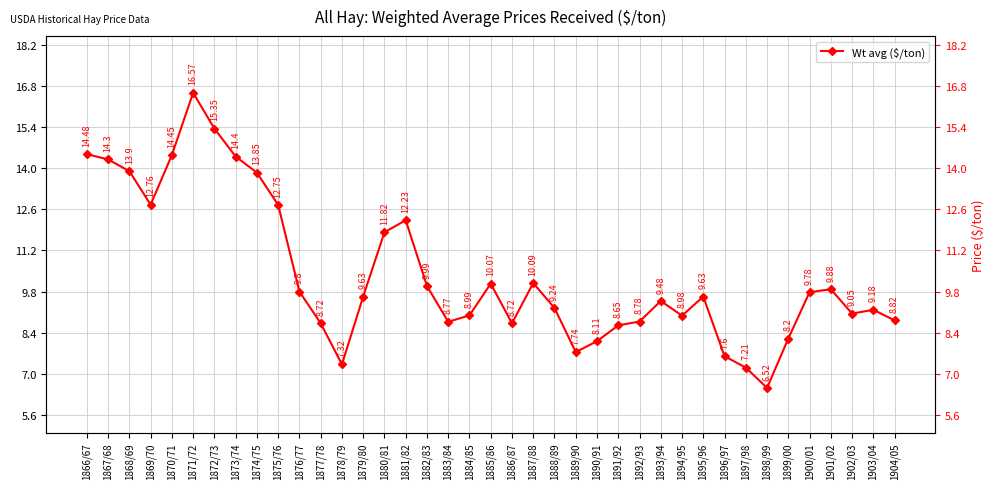

The value at 1904/05 is 2.5. True or false?

False